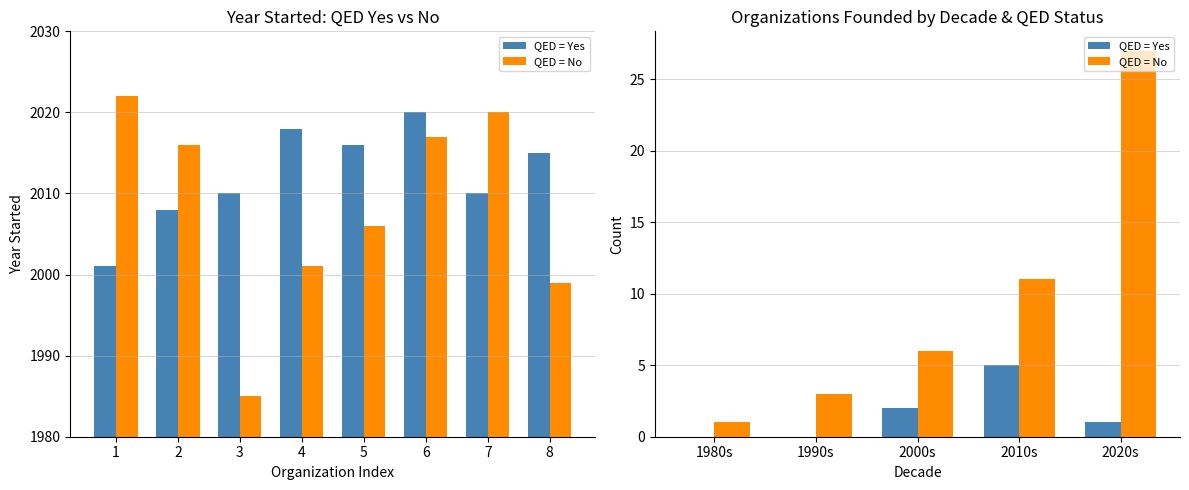

At how many categories does at least one series exceed 13?

1